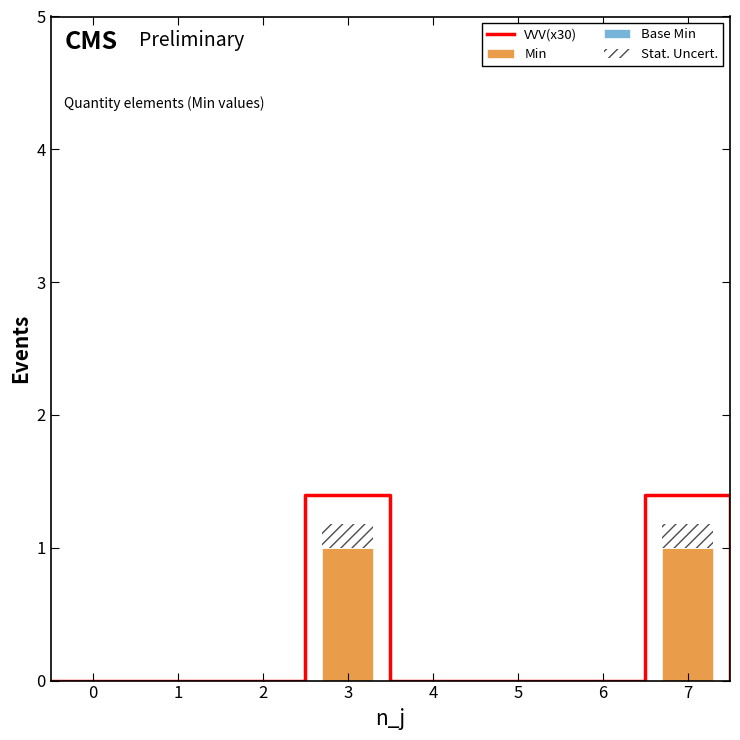

What is the highest value of the Min series?

1.0